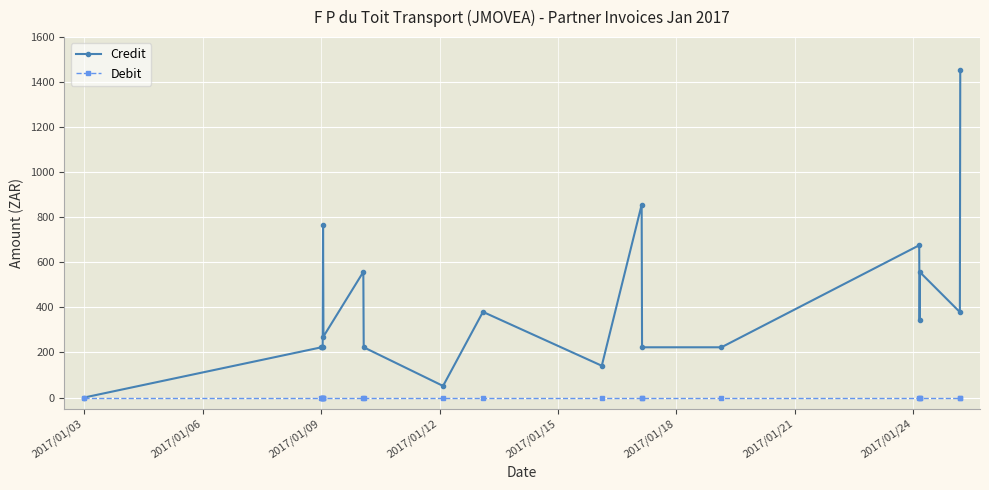

How many categories are shown in the chart?

20